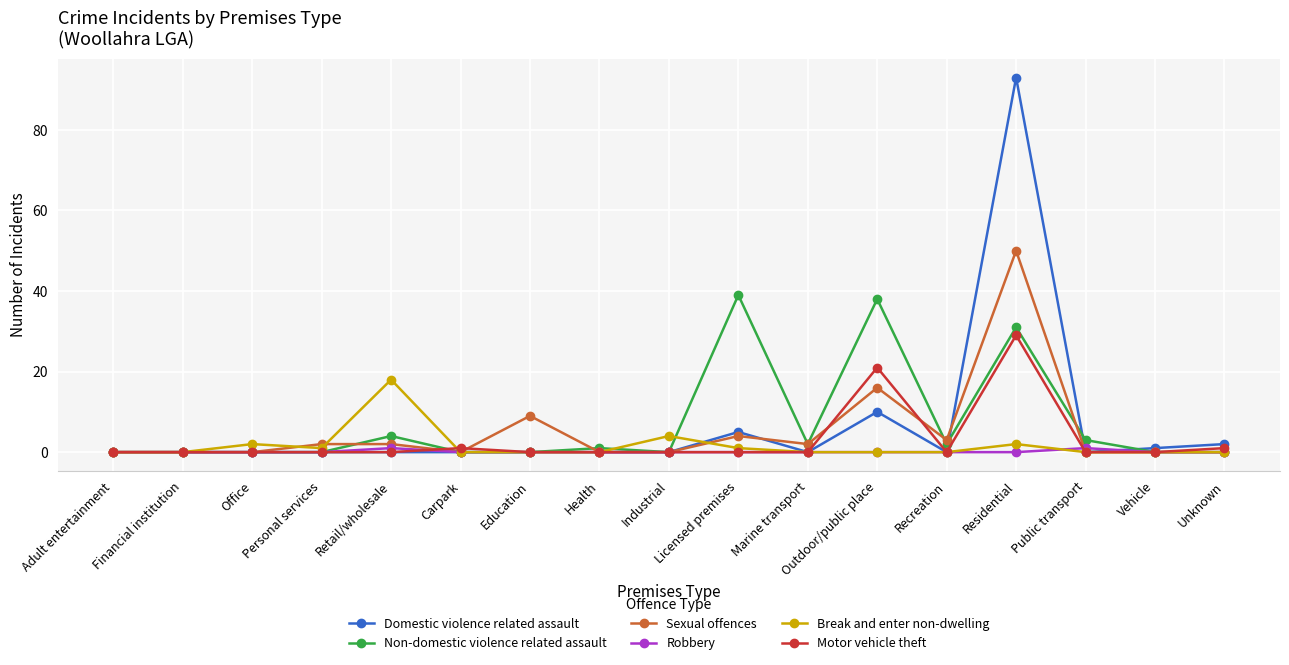

What position from the left is Education?

7